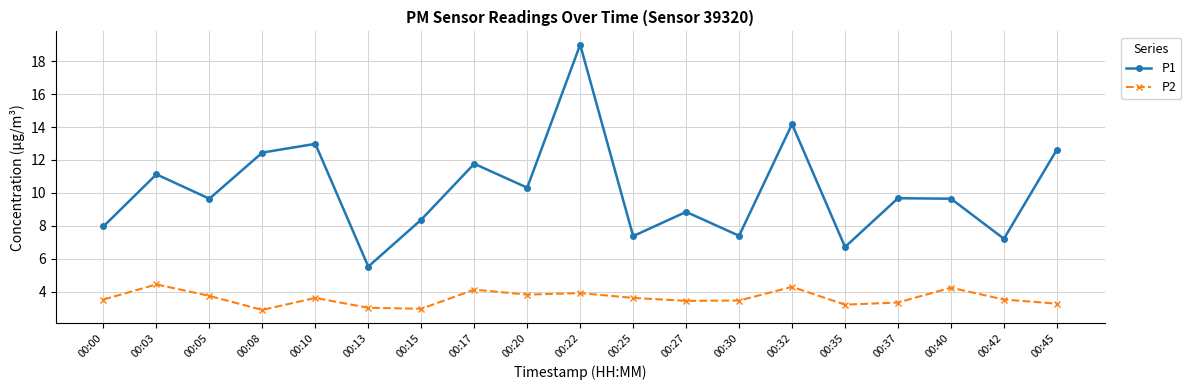

True or false: P1 and P2 cross at least once.

False